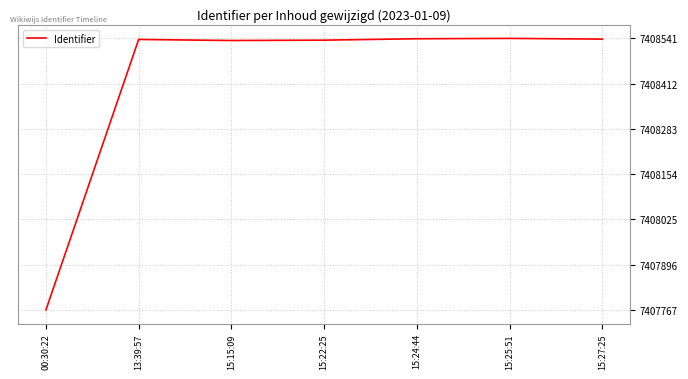

At which label is the value closest to 7408154?

15:15:09